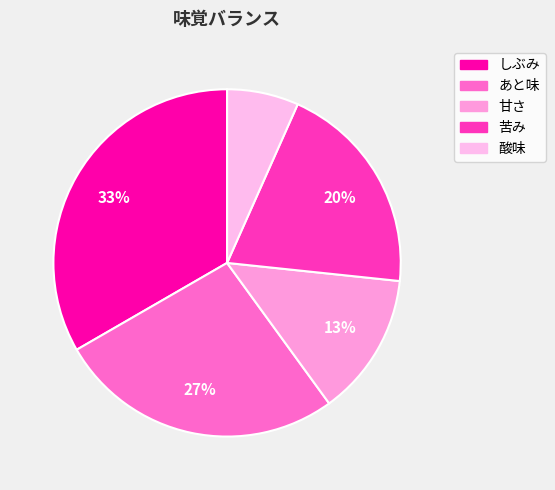

True or false: あと味 accounts for 27% of the total.

True